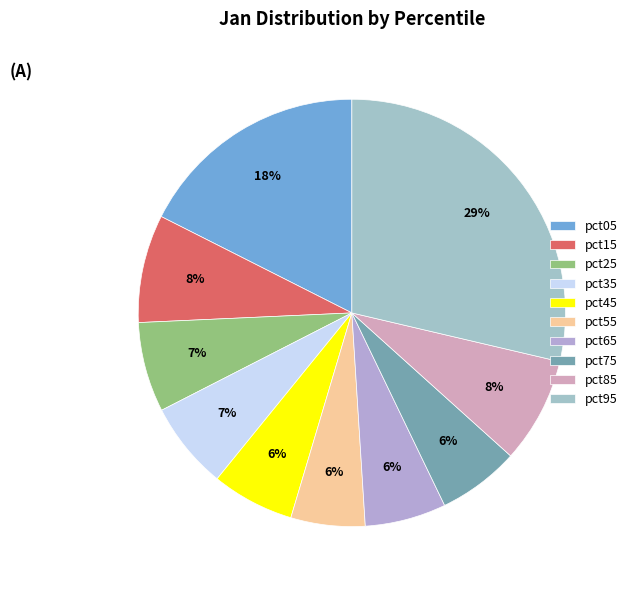

To the nearest percent, what percentage of the pie is pct95?

29%